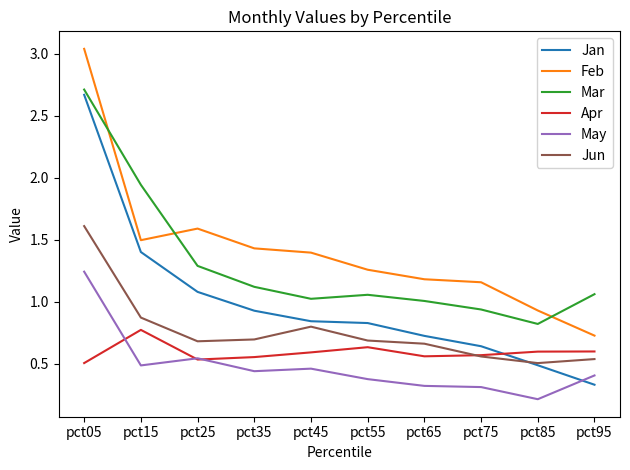

Is the value of Mar at pct75 greater than the value of Apr at pct25?

Yes